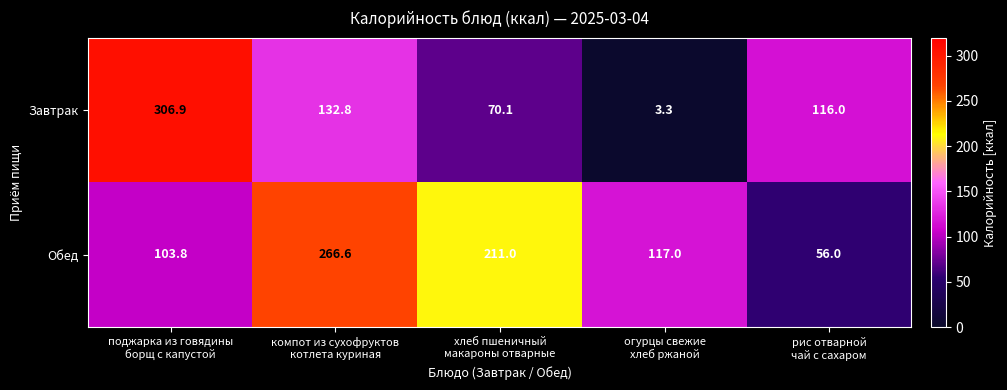

What is the sum of all Завтрак values?

629.1